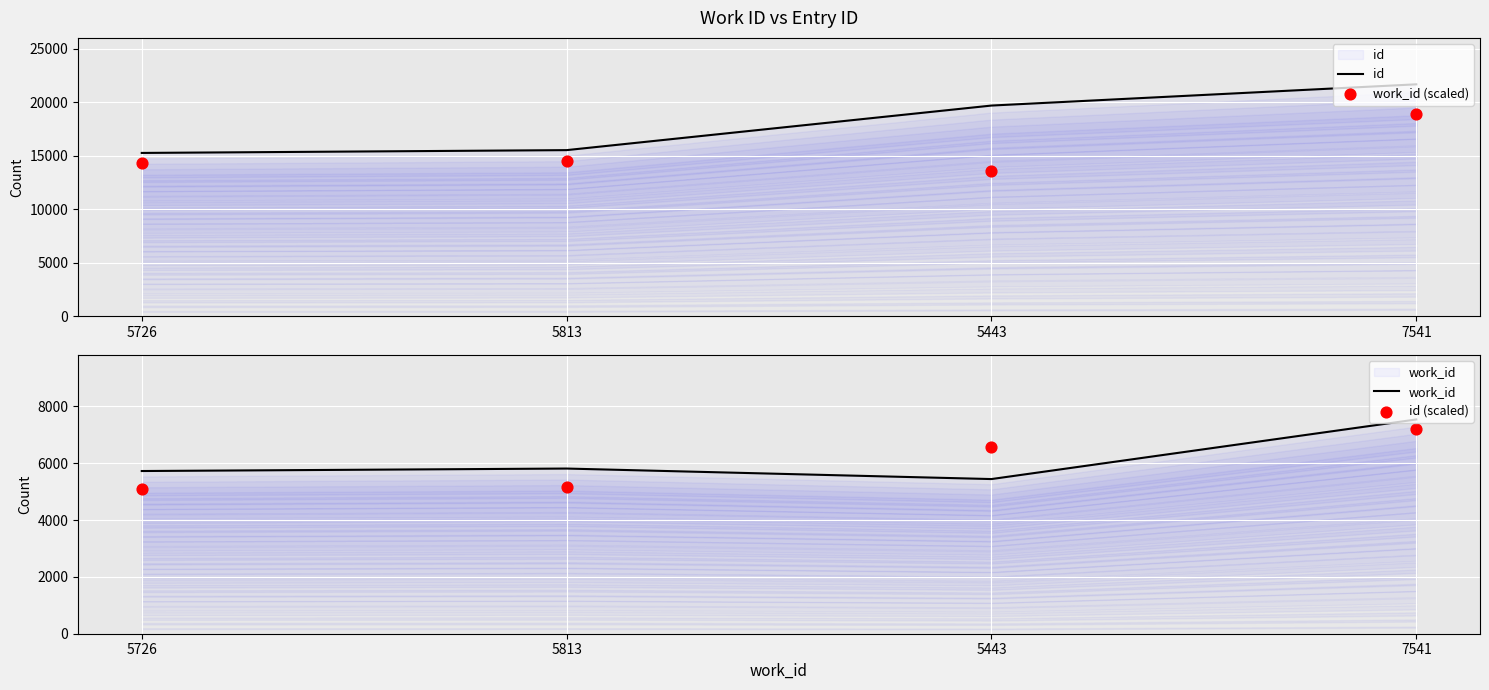

What is the total value across all series at 5726?

40390.3